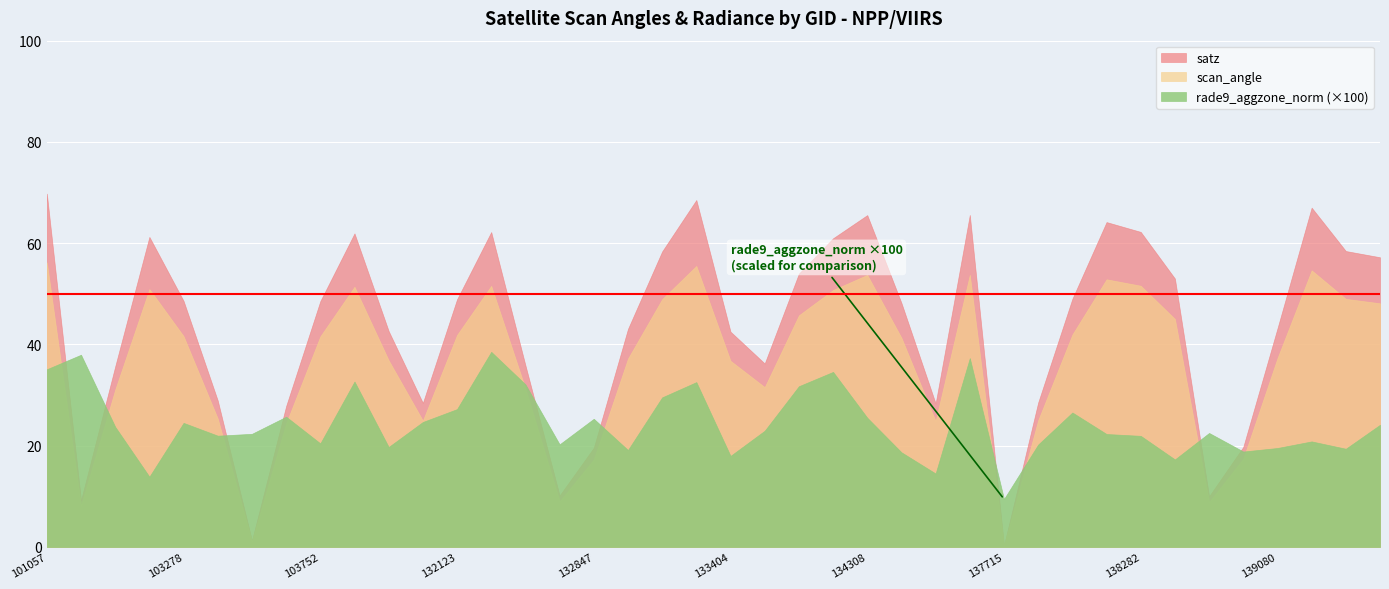

At how many categories does at least one series exceed 57?

14